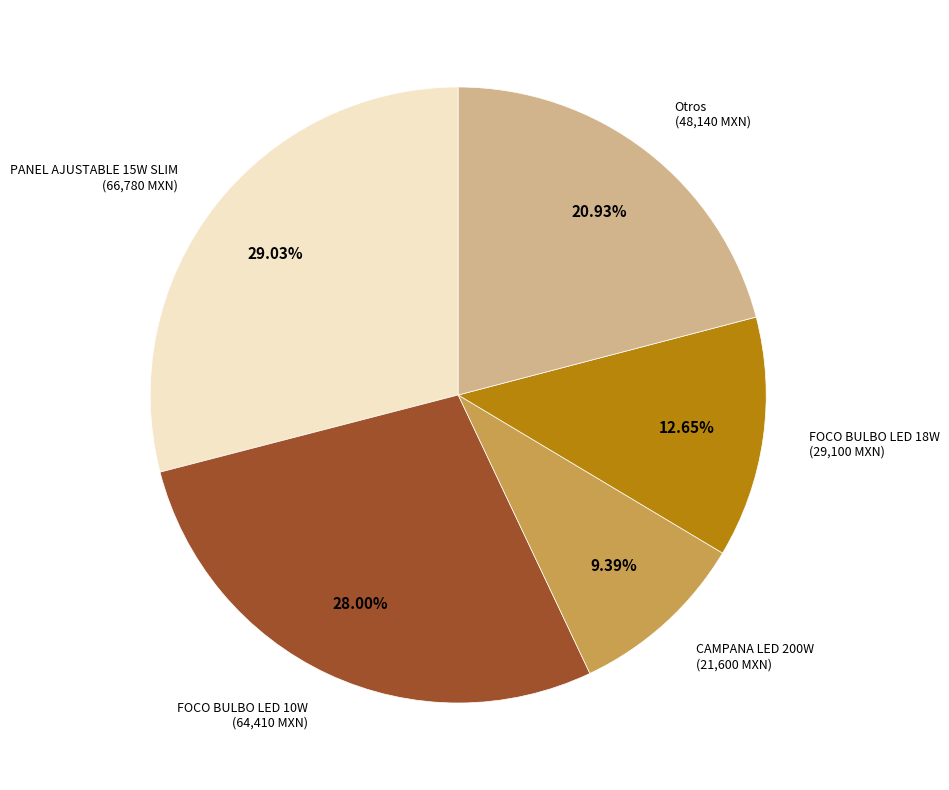

Does any single category account for the majority?

No